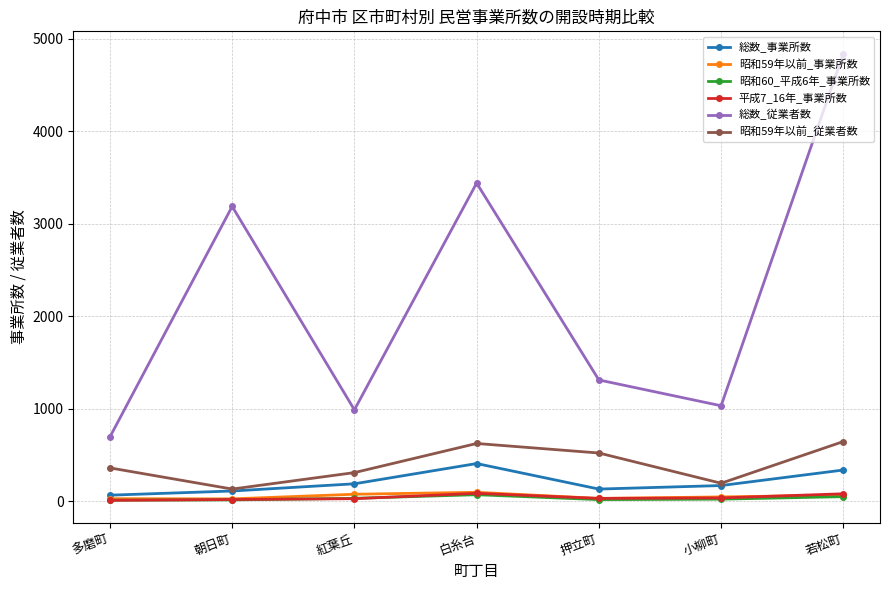

At which category is the sum across all series the highest?

若松町